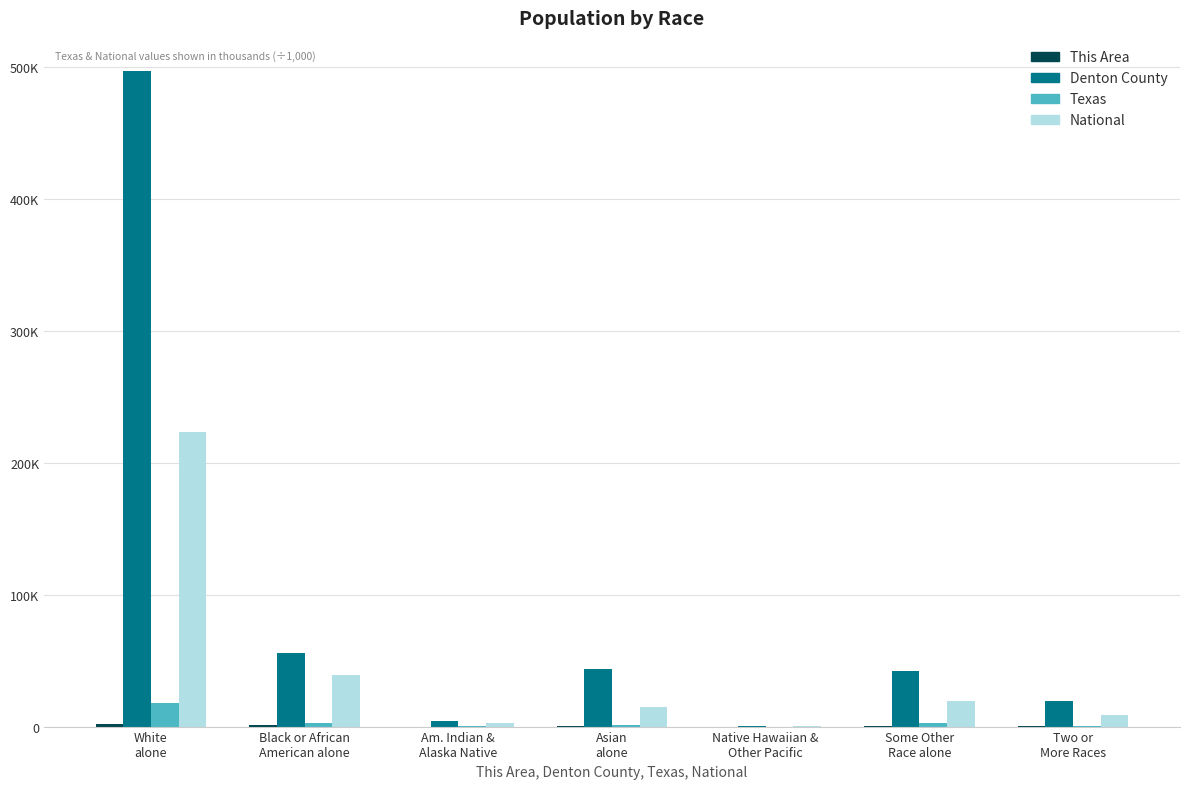

Does the chart contain stacked bars?

No